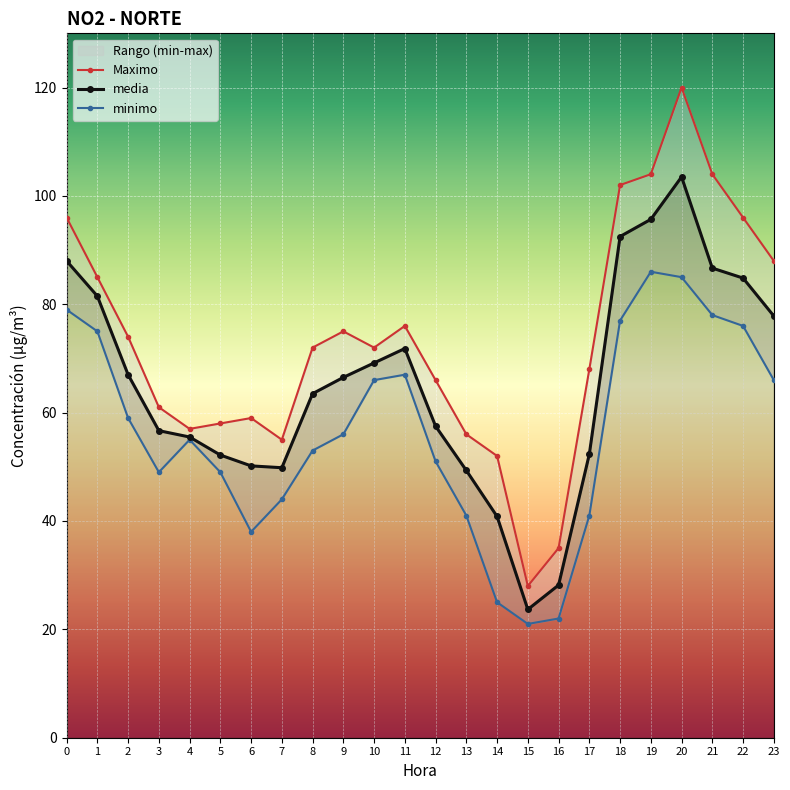

Which category has the highest value across all series?

20